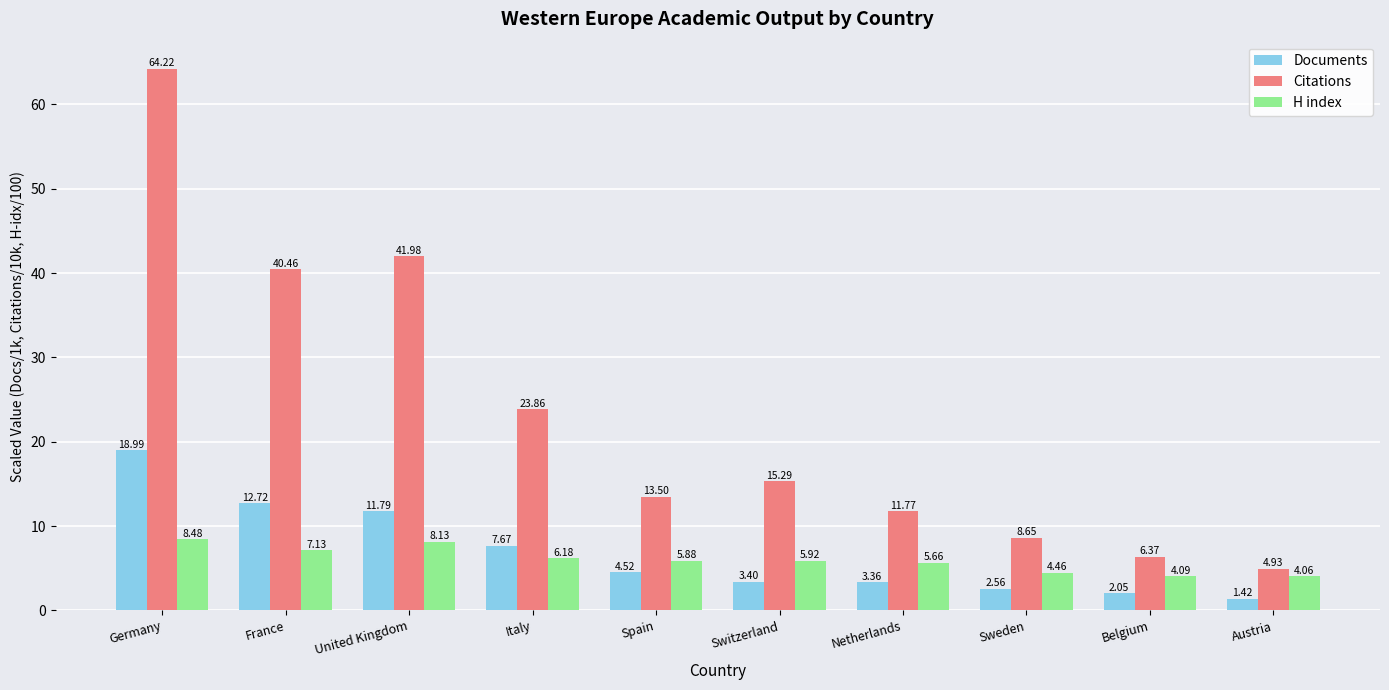

How many series are shown in this chart?

3